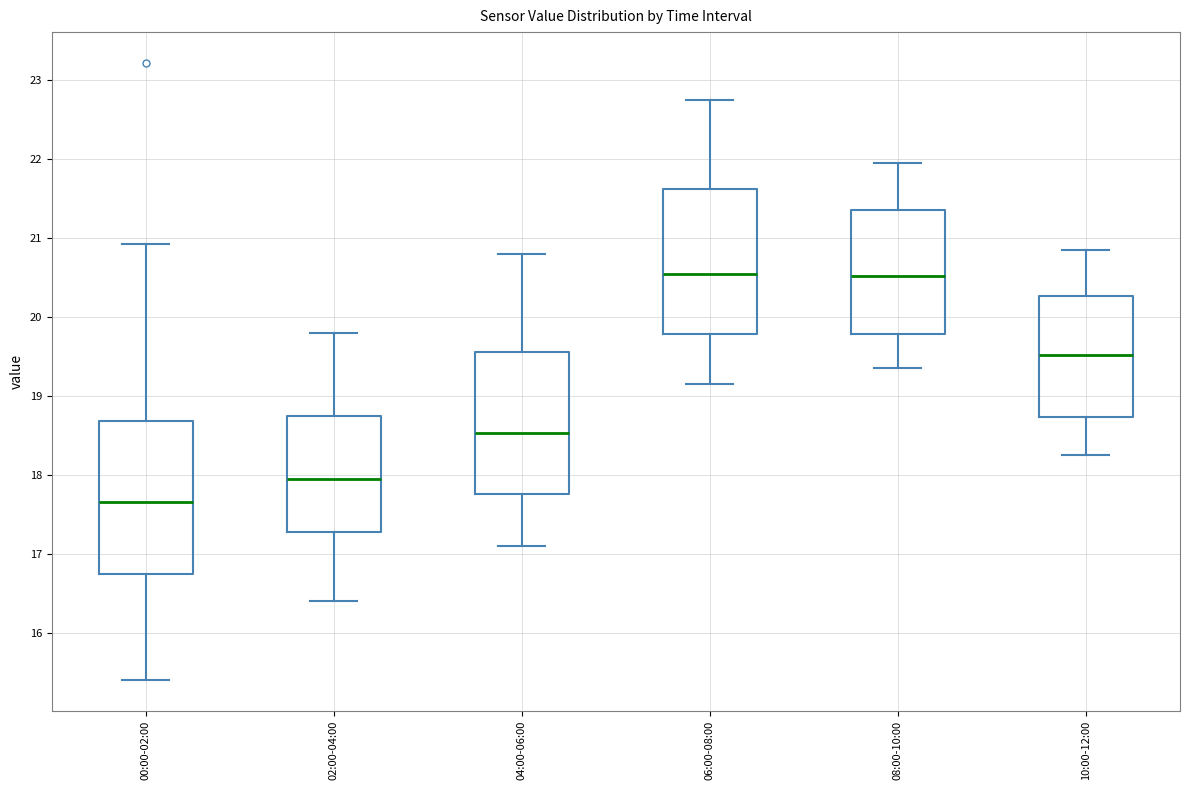

Reading left to right, read every box against the y-axis: the position of its median line, the range the box covers, and the ends of its whiskers. The values are not printed on the chart, so give them approximately, as read against the axis.

00:00-02:00: median 17.7, box 16.7 to 18.7, whiskers 15.4 to 20.9
02:00-04:00: median 18.0, box 17.3 to 18.8, whiskers 16.4 to 19.8
04:00-06:00: median 18.5, box 17.8 to 19.6, whiskers 17.1 to 20.8
06:00-08:00: median 20.6, box 19.8 to 21.6, whiskers 19.2 to 22.8
08:00-10:00: median 20.5, box 19.8 to 21.4, whiskers 19.4 to 22.0
10:00-12:00: median 19.5, box 18.7 to 20.3, whiskers 18.3 to 20.9